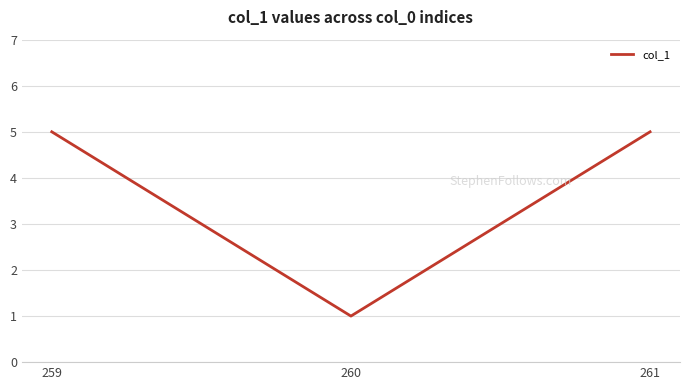

Reading left to right, what are all the values shown in this chart?

259=5	260=1	261=5